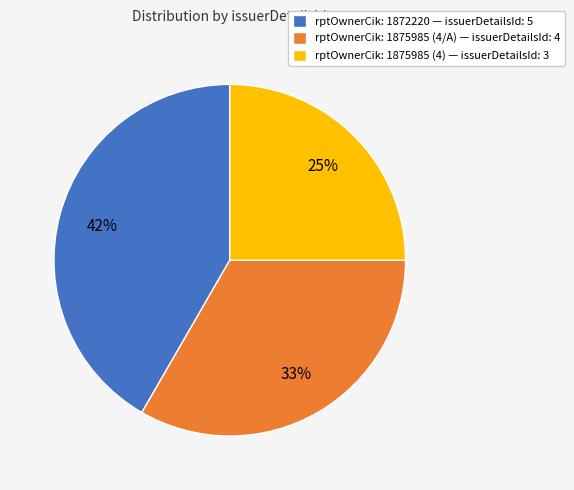

To the nearest percent, what is the difference between the largest and smallest slice percentages?

17%